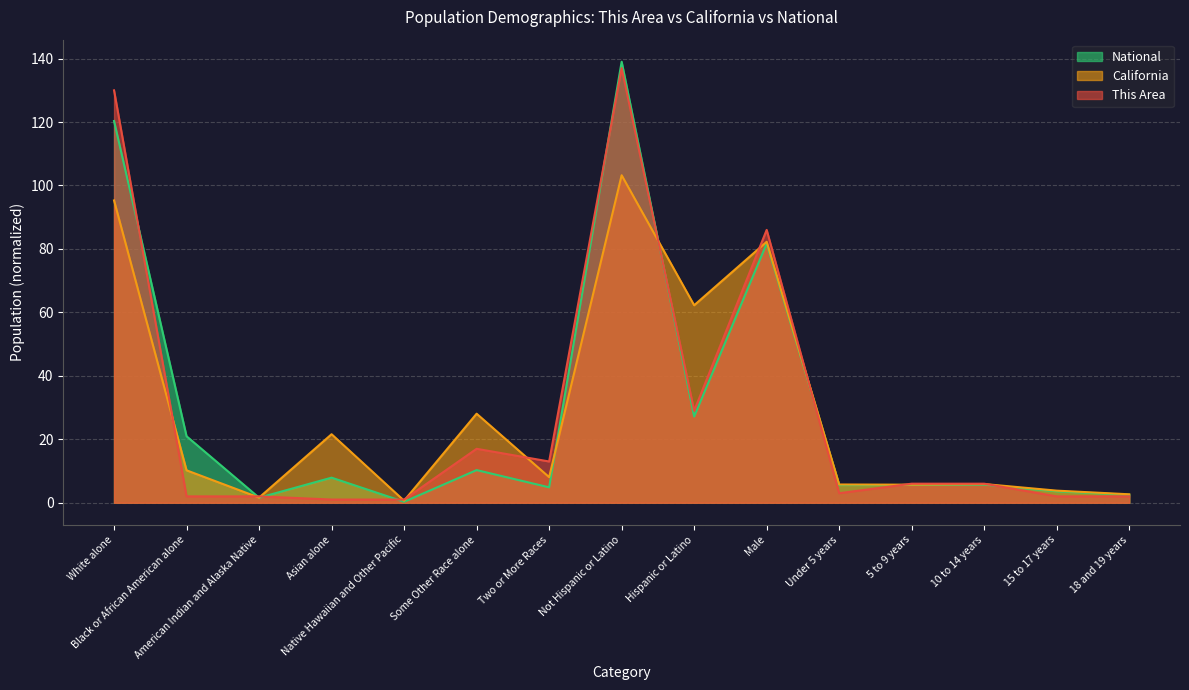

What is the total value across all series at Native Hawaiian and Other Pacific?

1.9